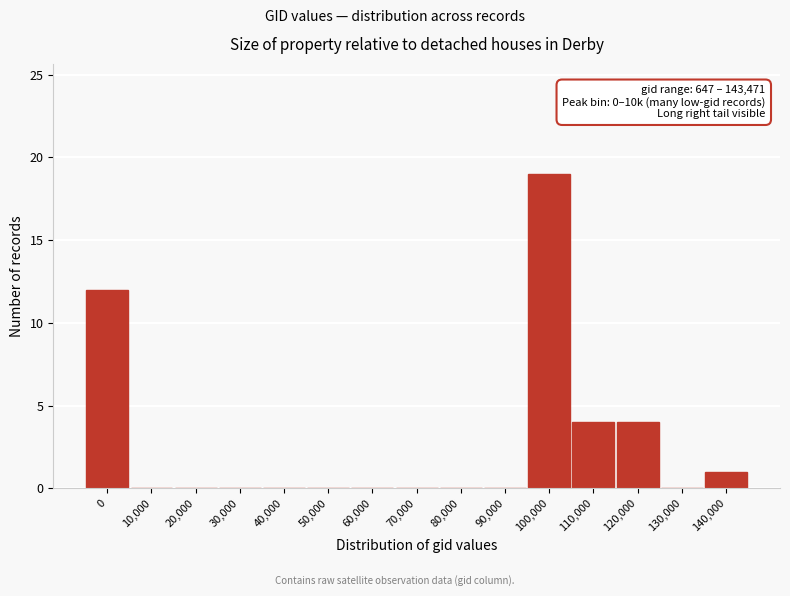

Reading right to left, transcribe all the data shown in this chart.

140,000=1	130,000=0	120,000=4	110,000=4	100,000=19	90,000=0	80,000=0	70,000=0	60,000=0	50,000=0	40,000=0	30,000=0	20,000=0	10,000=0	0=12